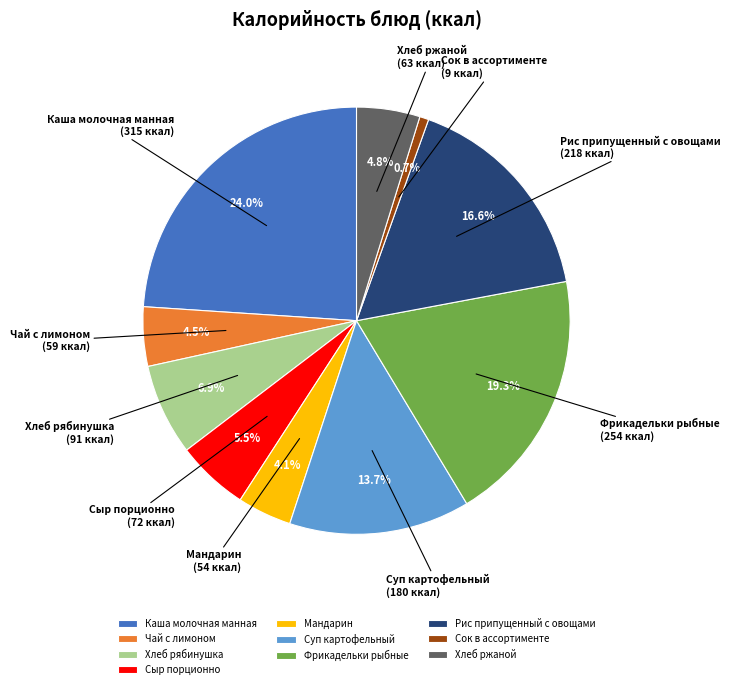

How many segments does this pie chart have?

10